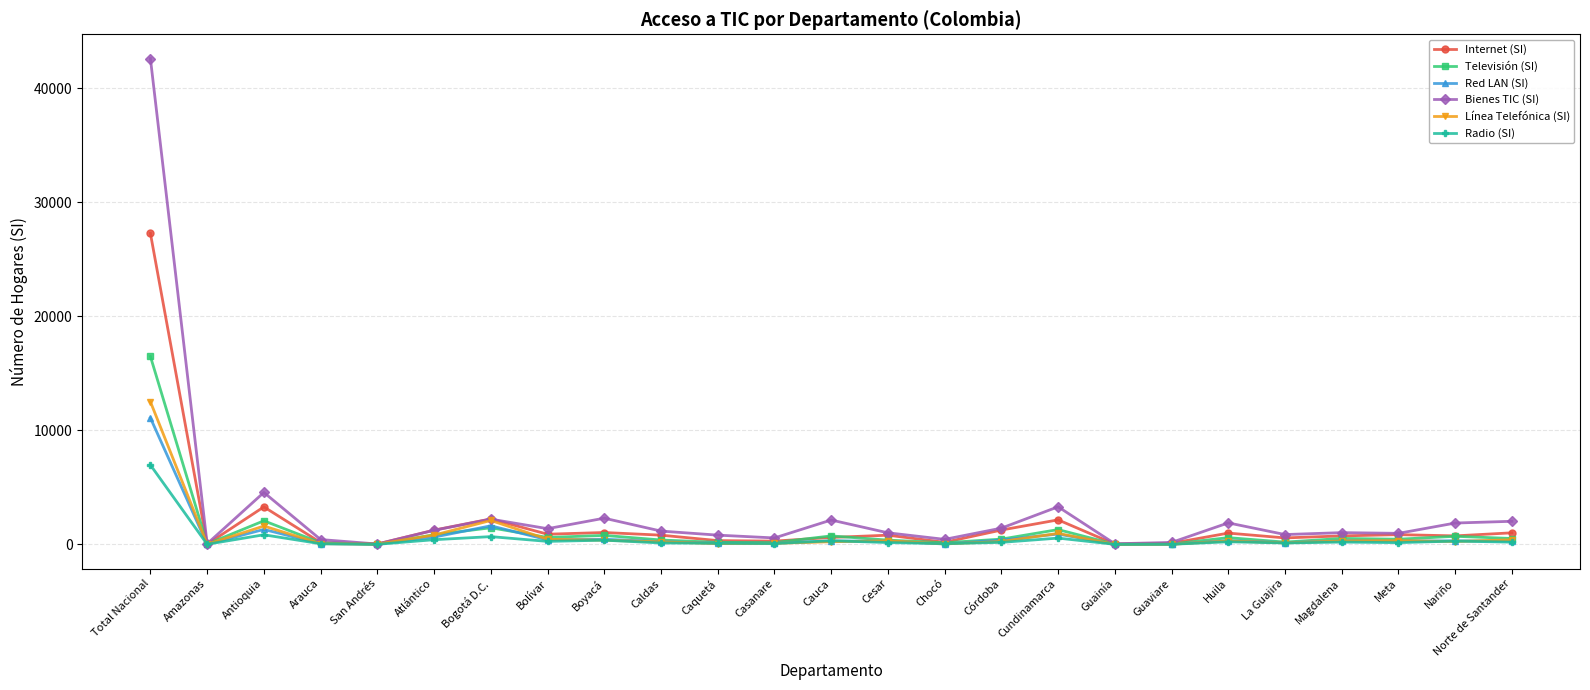

Where does the Línea Telefónica (SI) series first go above 247?

Total Nacional